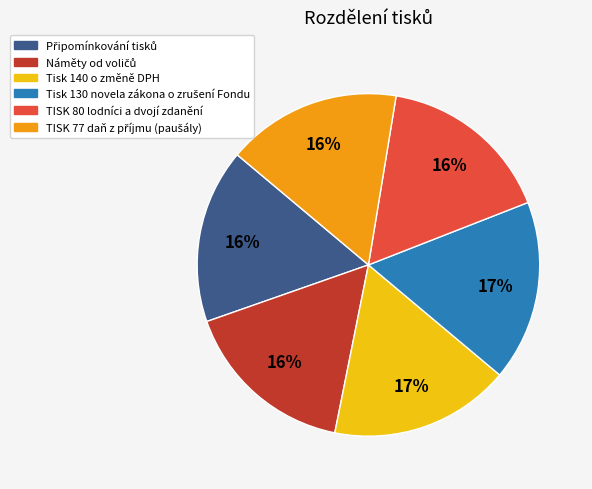

To the nearest percent, what portion does TISK 80 lodníci a dvojí zdanění represent?

16%